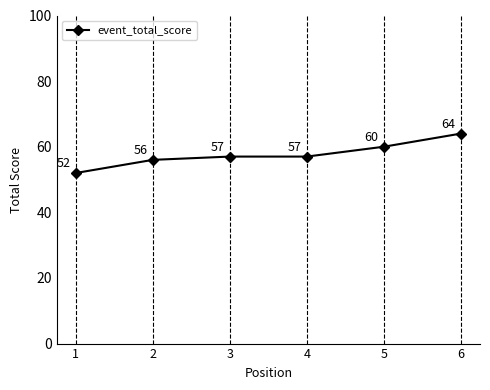

Does the chart have visible grid lines?

No